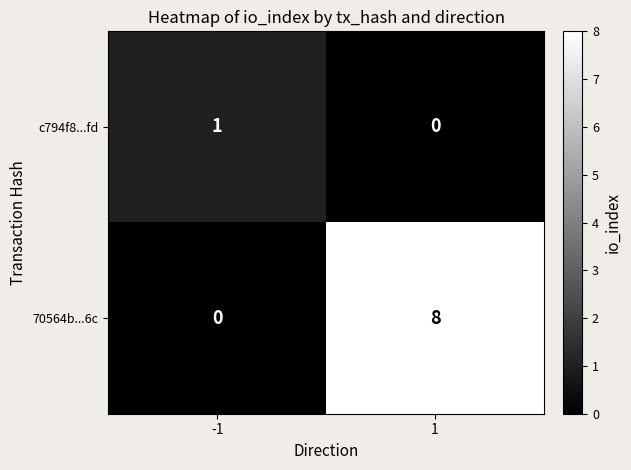

What is the difference between the maximum and minimum values in the 70564b...6c series?

8